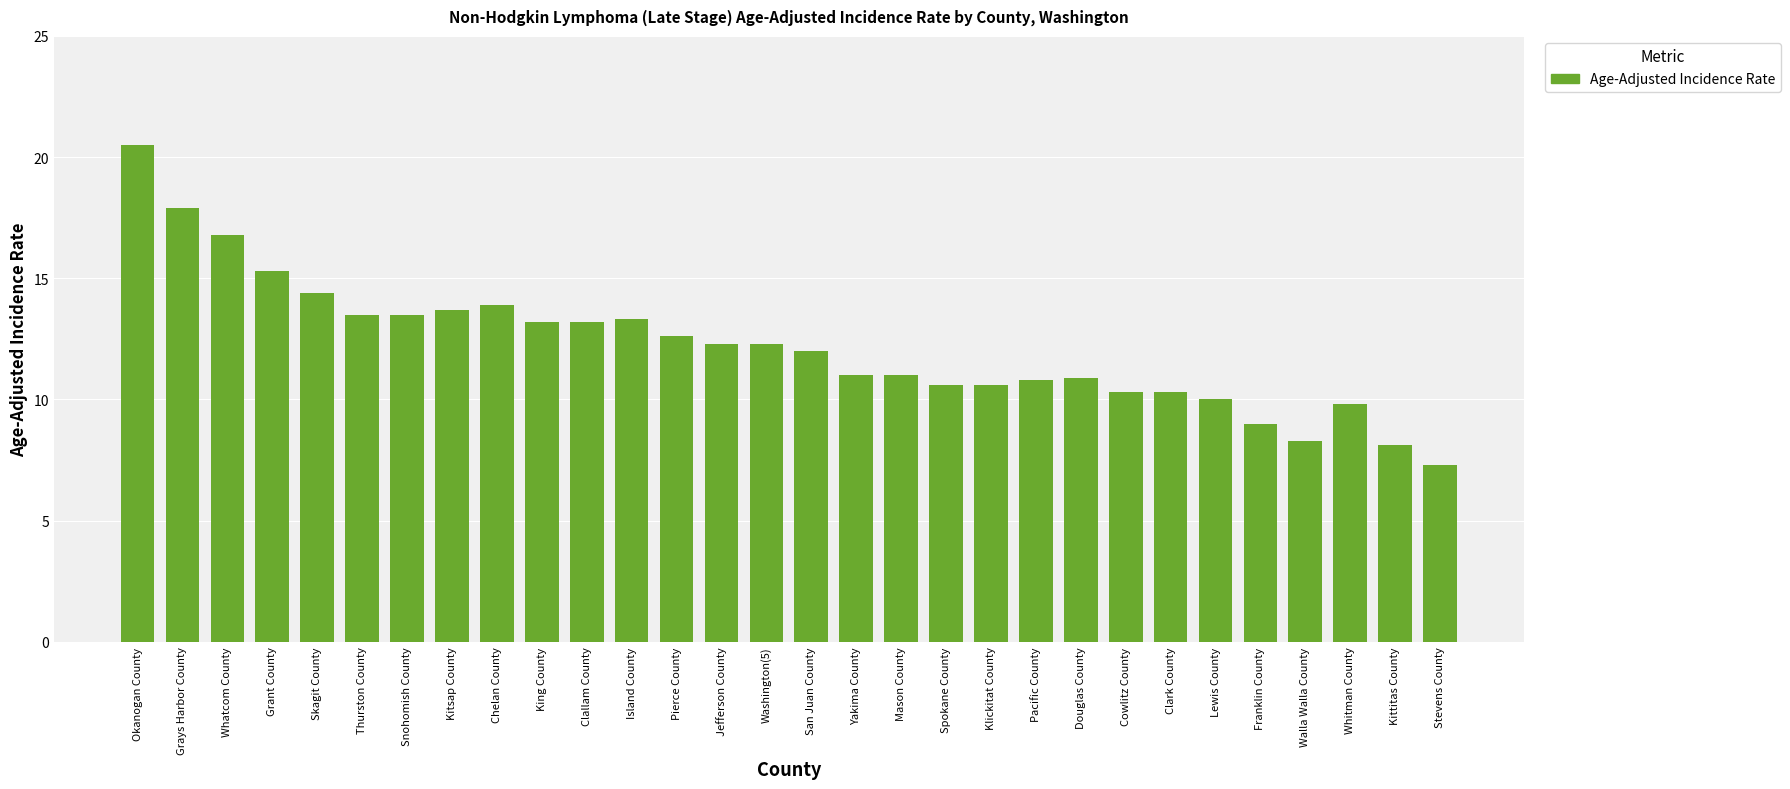

What is the change in value from Mason County to Cowlitz County?

-0.7